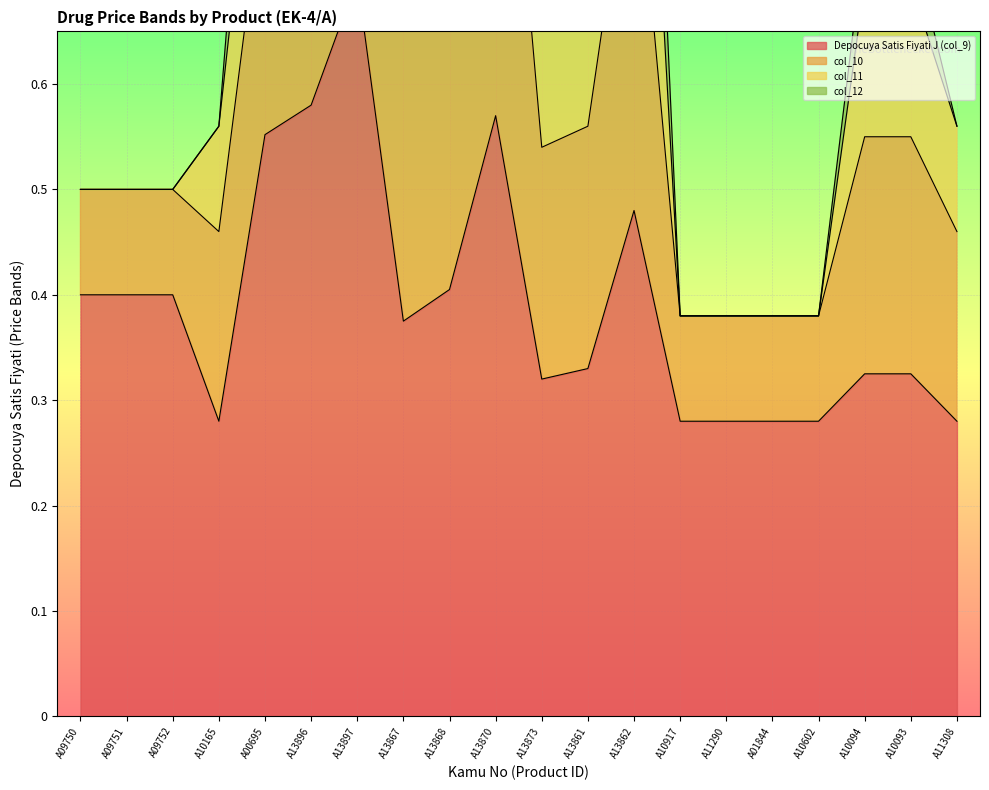

What is the sum of the col_12 values at A00695 and A09751?

1.6